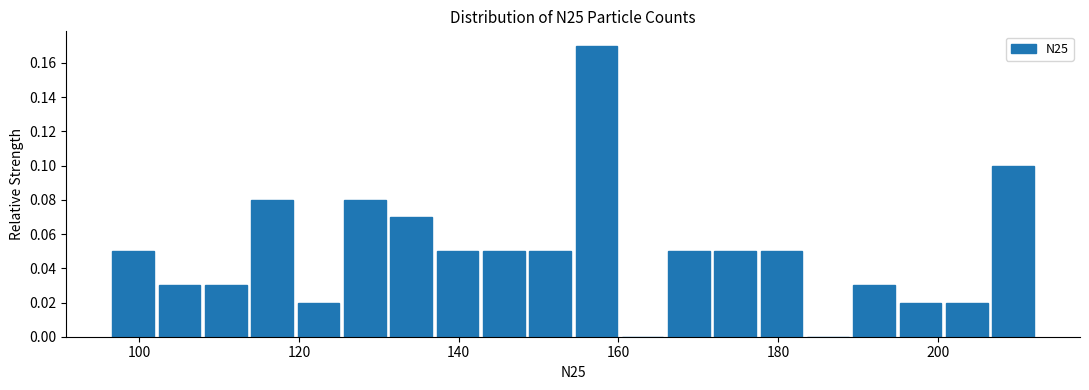

Around what value on the x-axis is the tallest bar? Give the approximate position of its centre, as read against the axis.

158